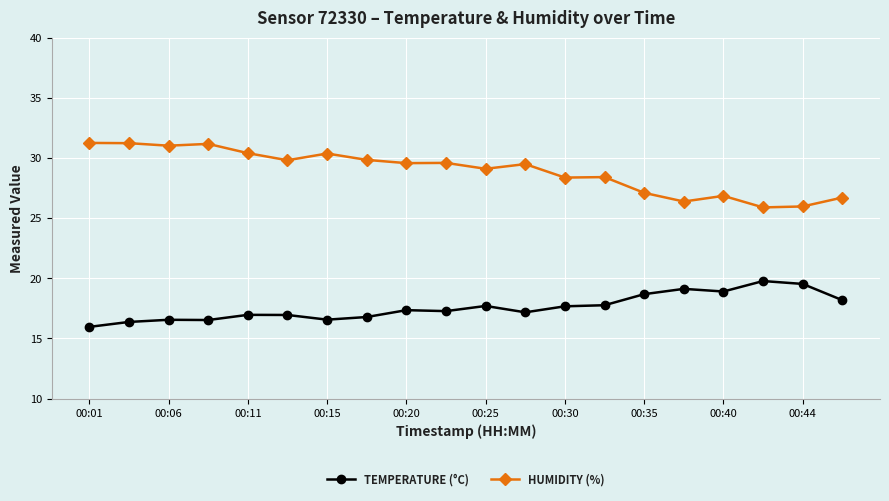

What is the lowest value of the HUMIDITY (%) series?

25.9